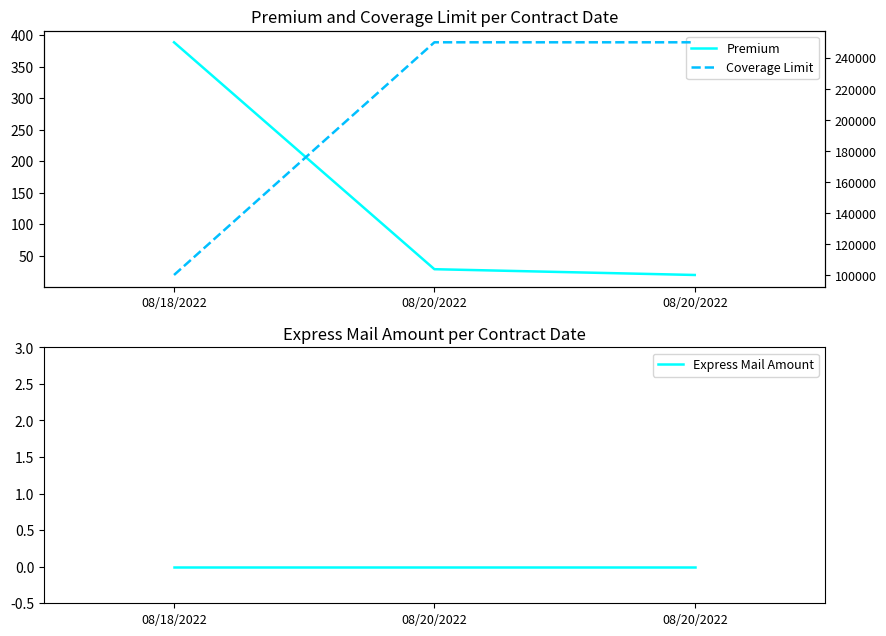

At which category is the sum across all series the highest?

08/20/2022